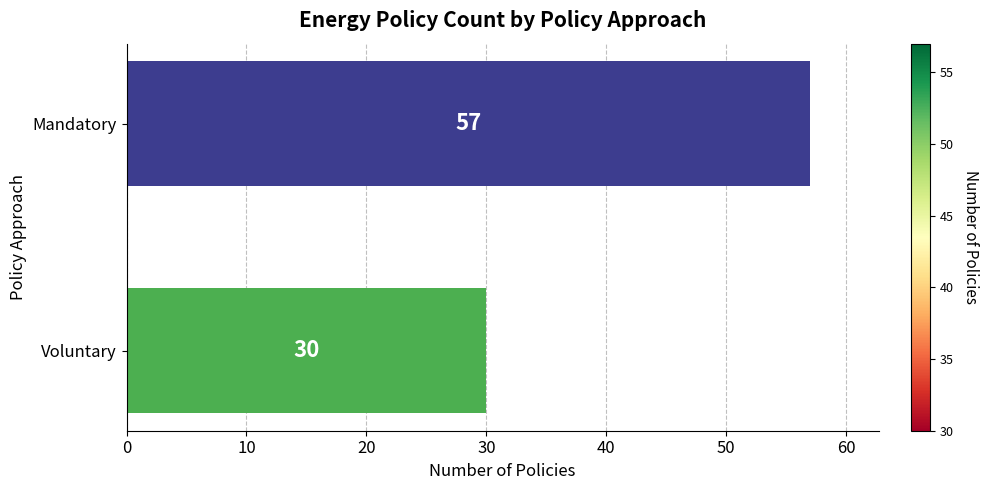

List the labels in order of value, largest first.

Mandatory, Voluntary